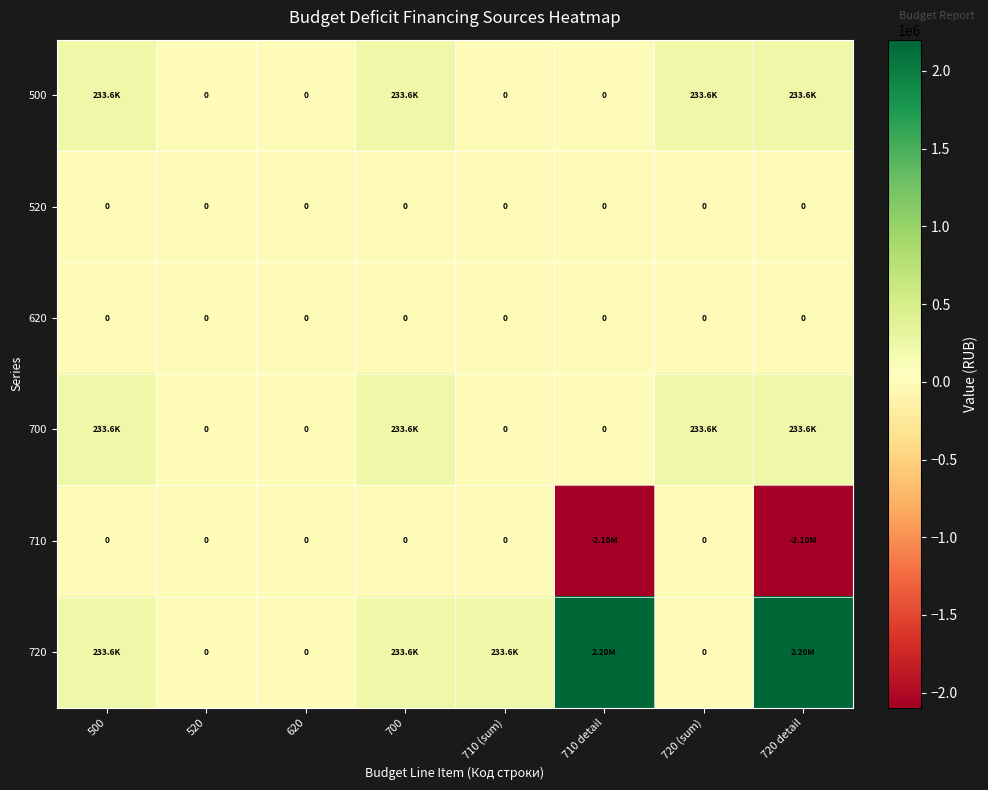

At which label is 700 closest to 116800?

500